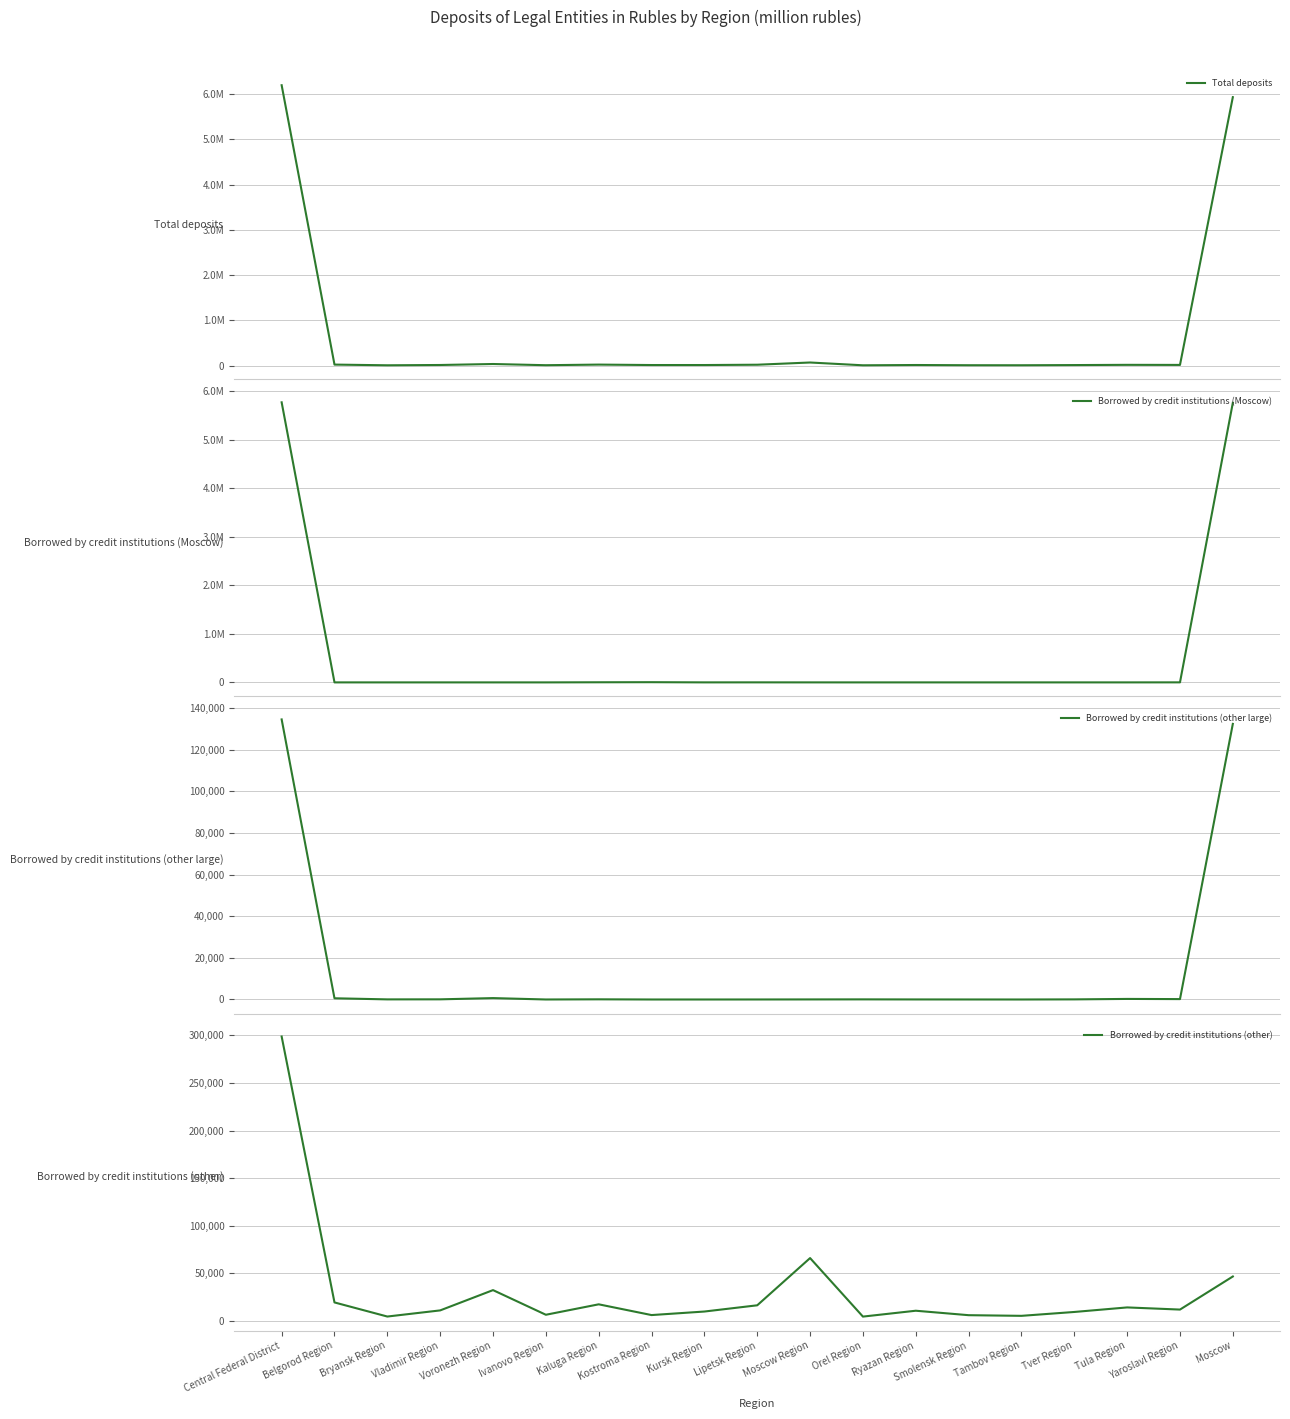

What is the difference between the maximum and second lowest values in the Borrowed by credit institutions (other large) series?

134488